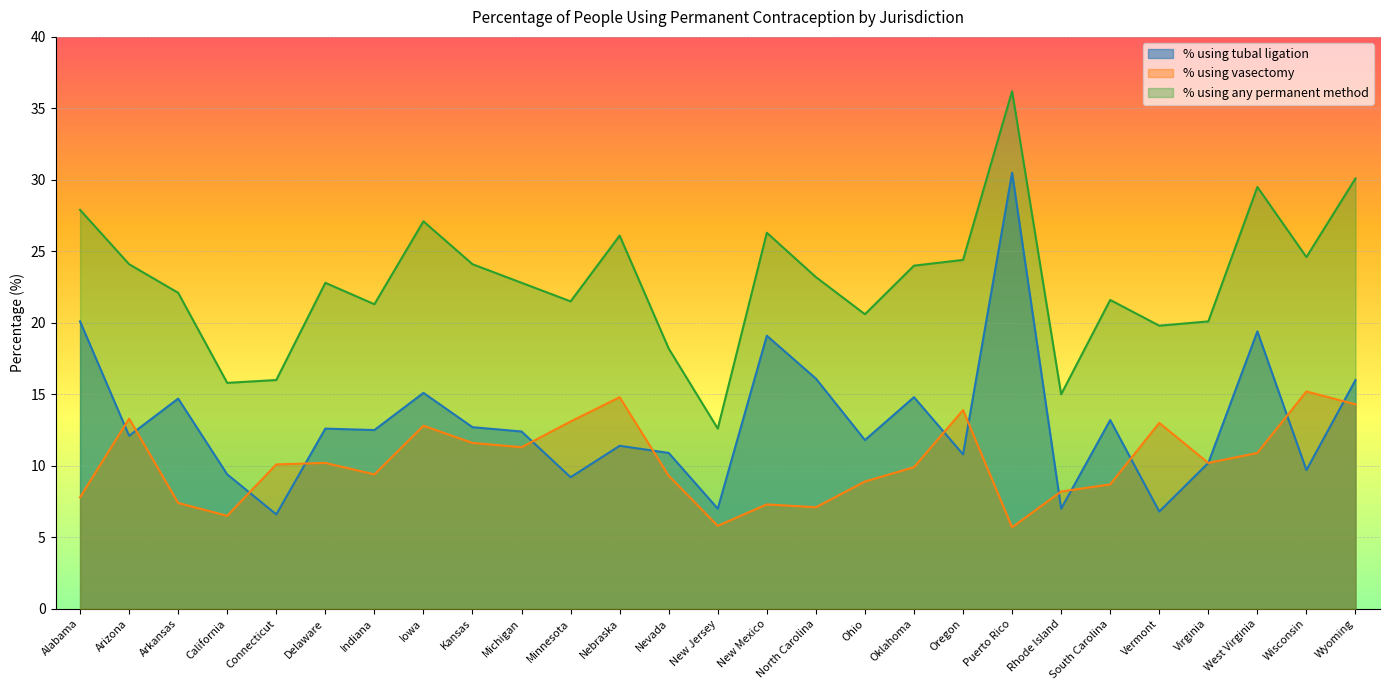

Which has a higher value, Wyoming or Arkansas?

Wyoming